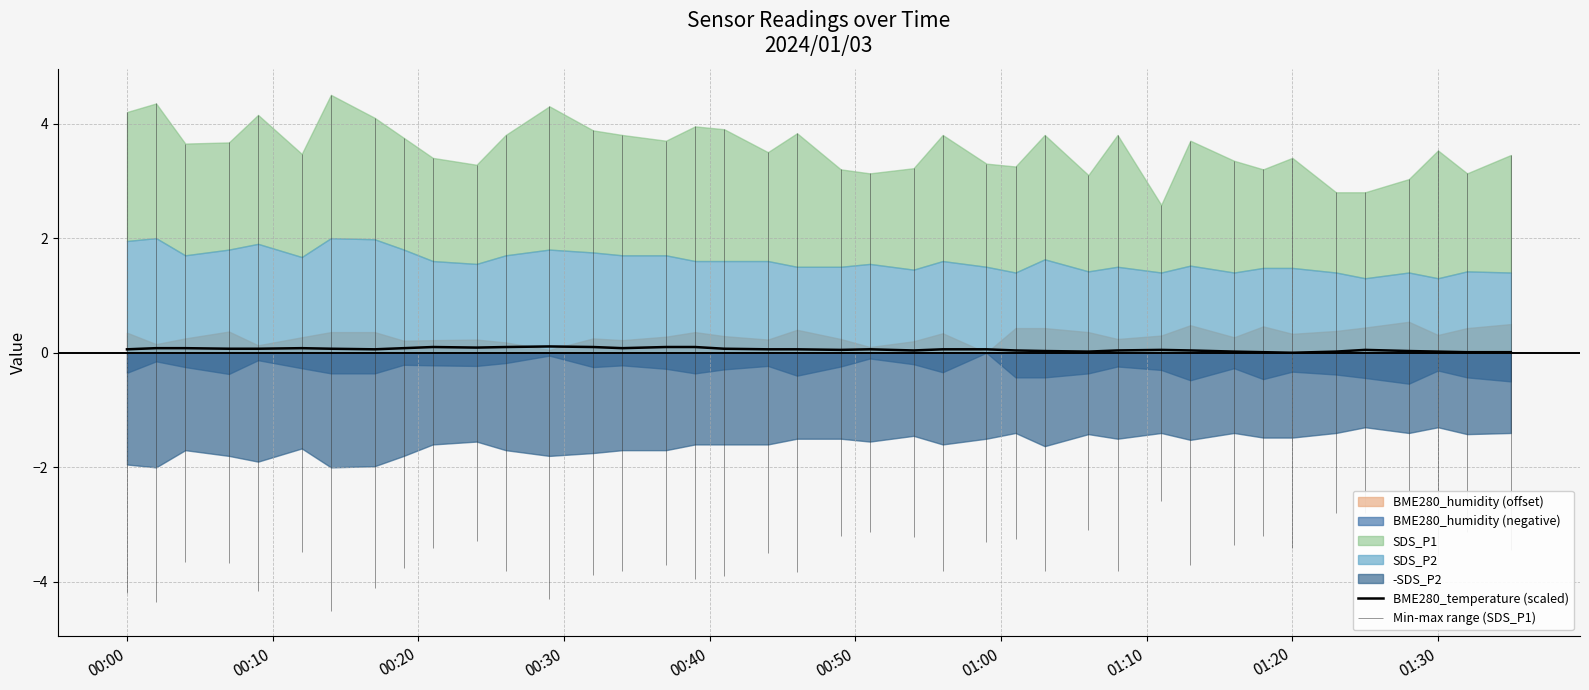

Count the number of categories in the chart.

40